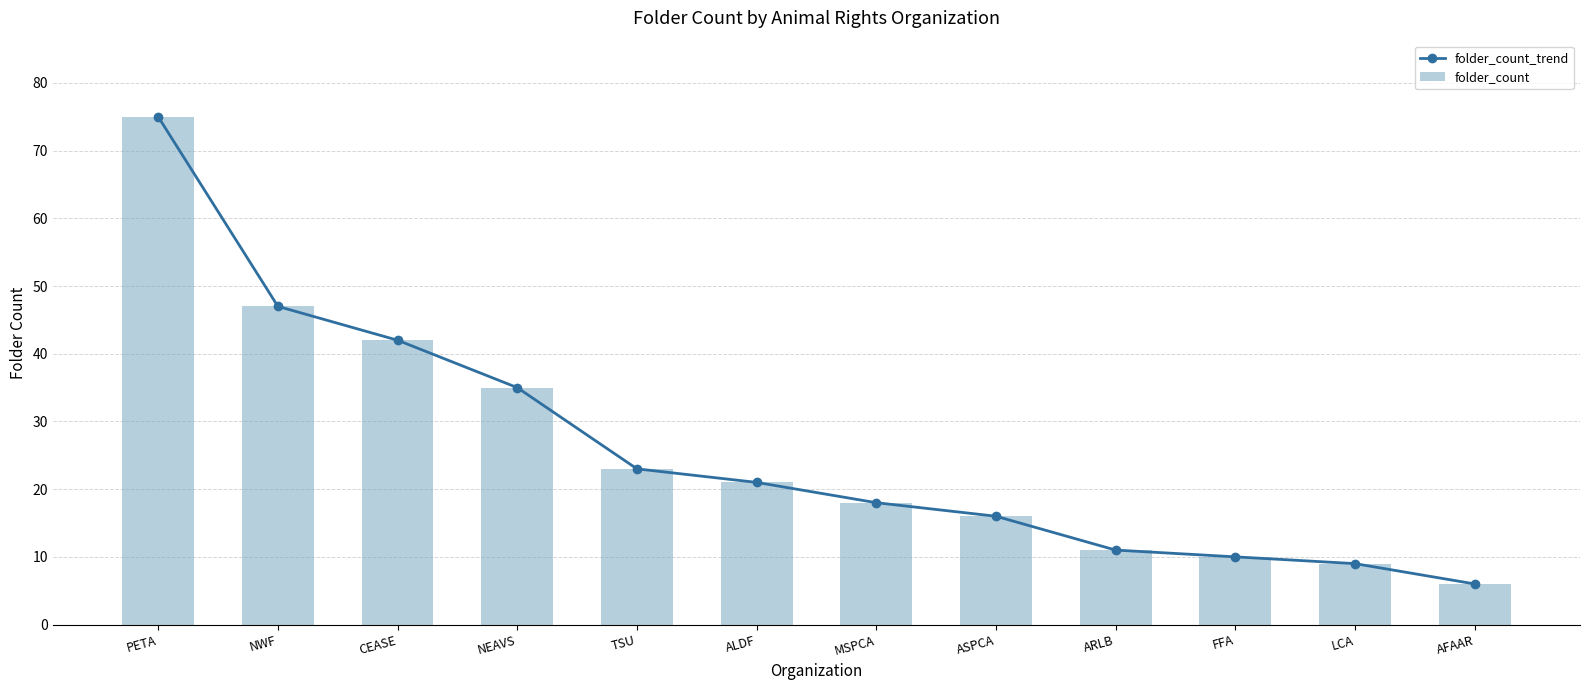

At which label does folder_count first exceed 21?

PETA